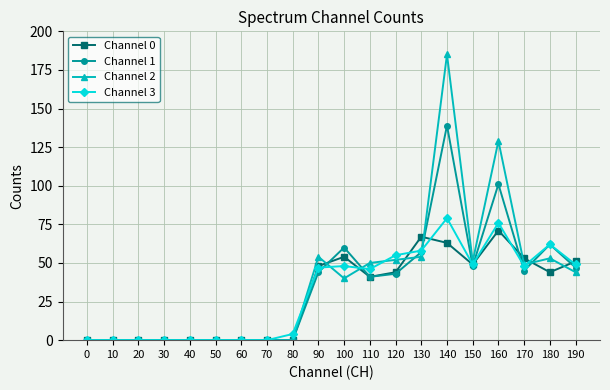

At how many categories does at least one series exceed 137?

1